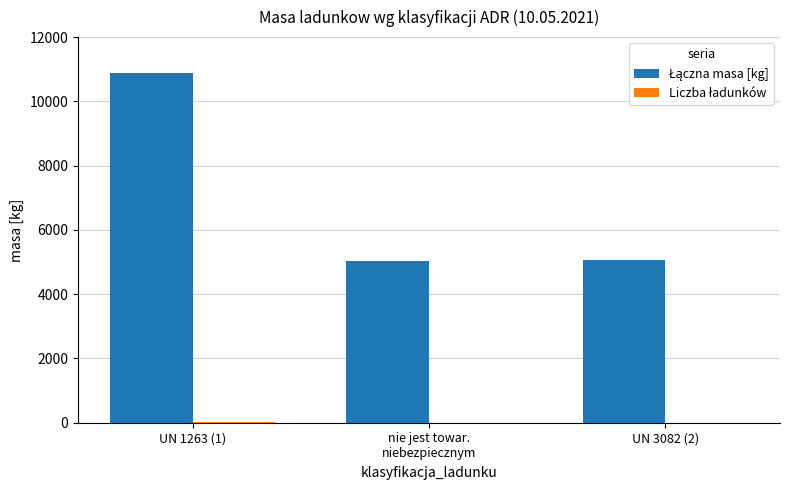

At which category is the sum across all series the highest?

UN 1263 (1)